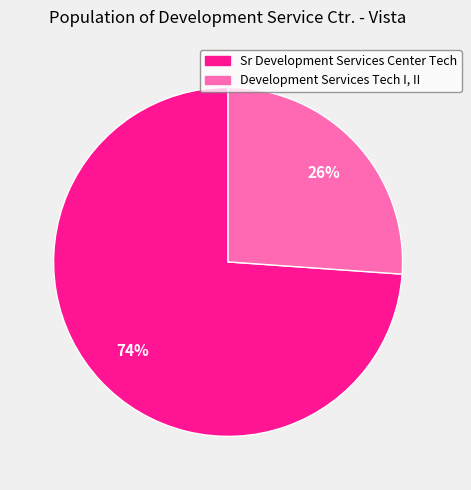

To the nearest percent, what portion does Sr Development Services Center Tech represent?

74%